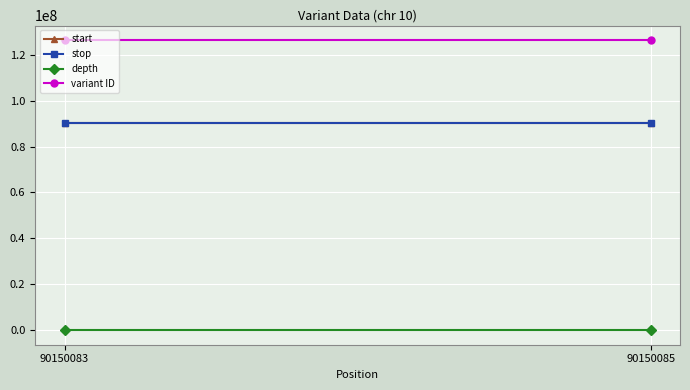

What is the maximum value shown in the chart?

126389585